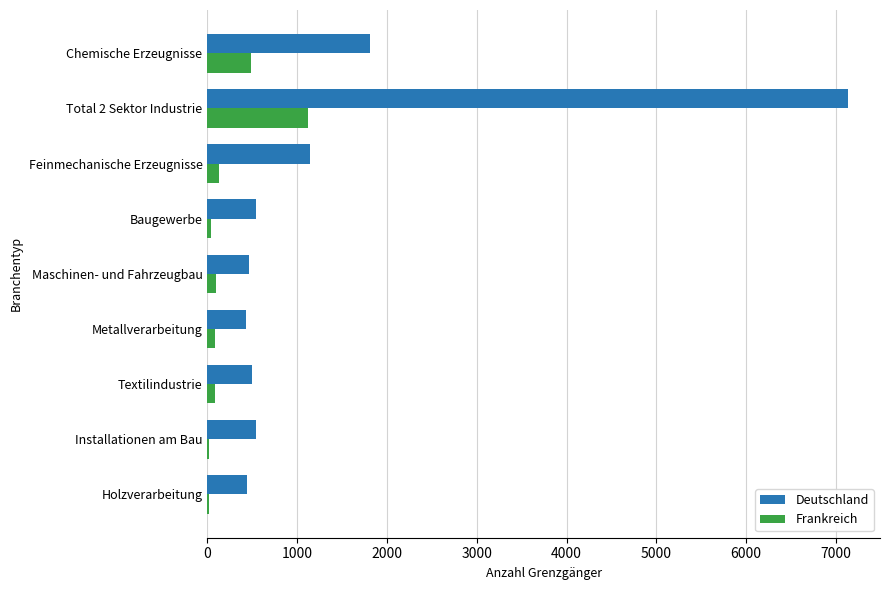

What is the greatest value displayed?

7134